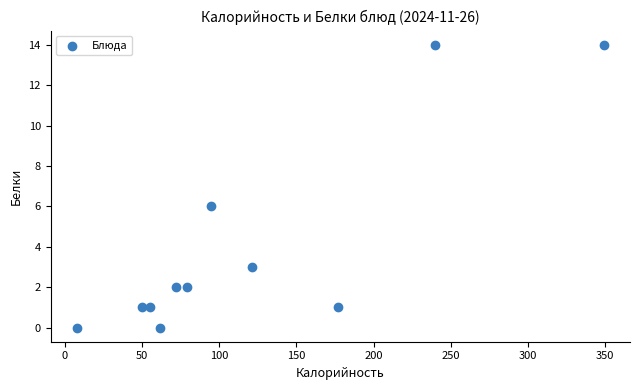

What is the average X value?

119